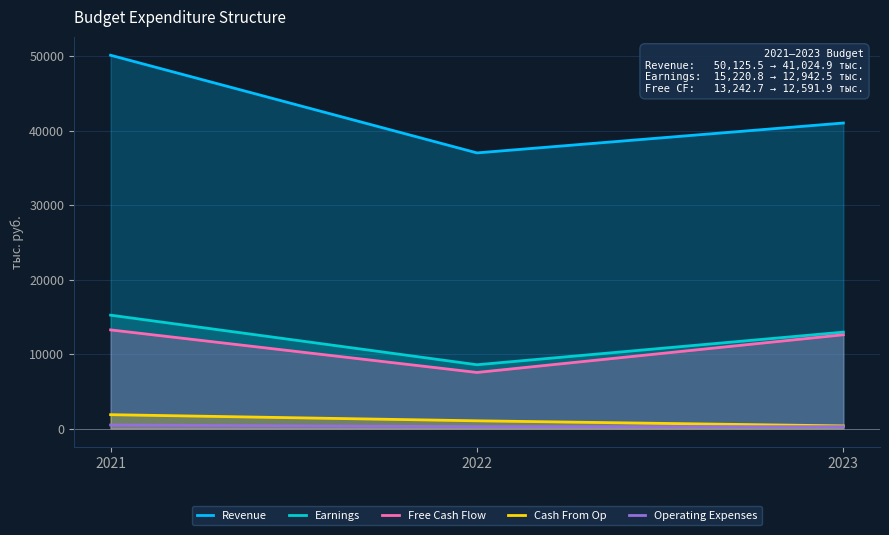

List the labels in order of Cash From Op value, largest first.

2021, 2022, 2023